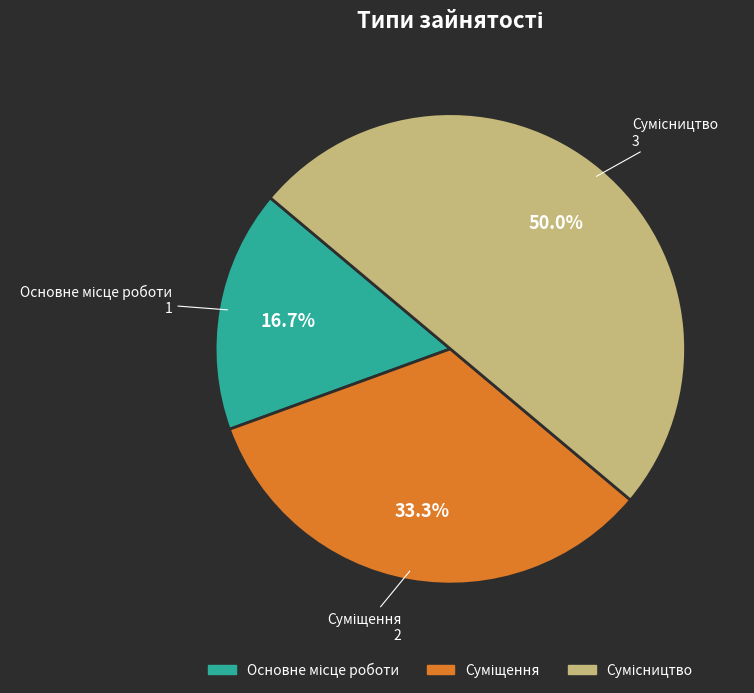

Count the number of slices in the pie.

3